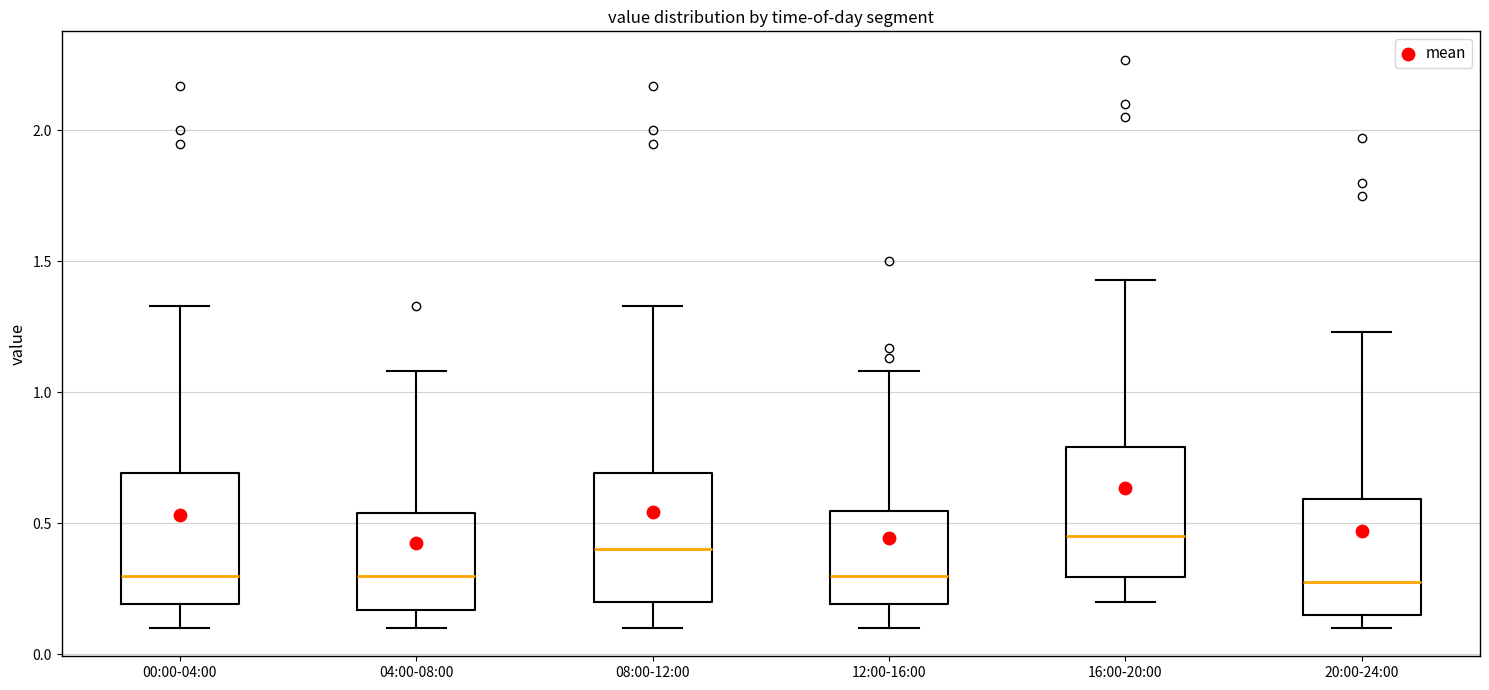

Where does the upper whisker of the box for 04:00-08:00 end on the y-axis? The values are not printed on the chart, so give them approximately, as read against the axis.

1.10